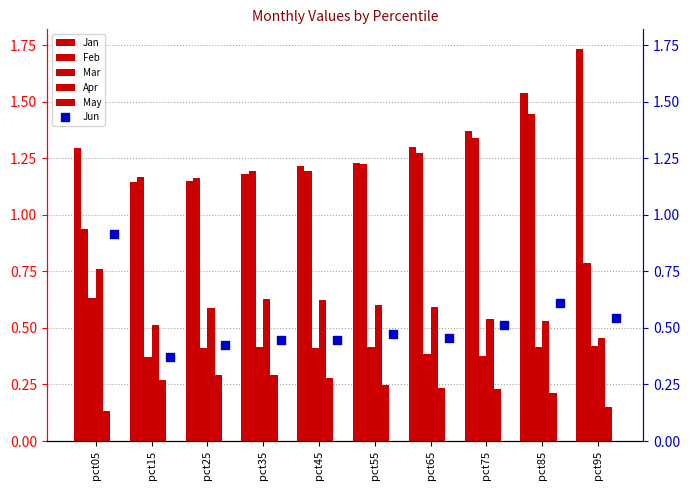

Which series reaches the maximum Y coordinate?

Jan